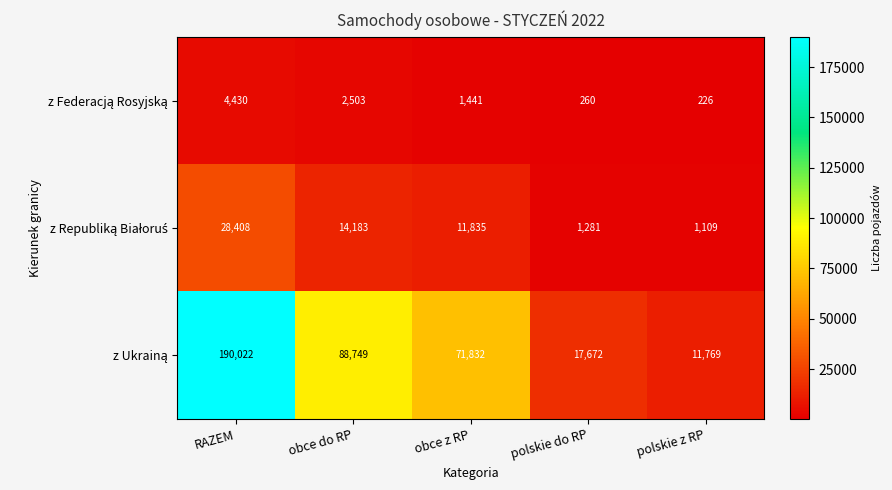

What is the difference between the highest and lowest values at RAZEM?

185592